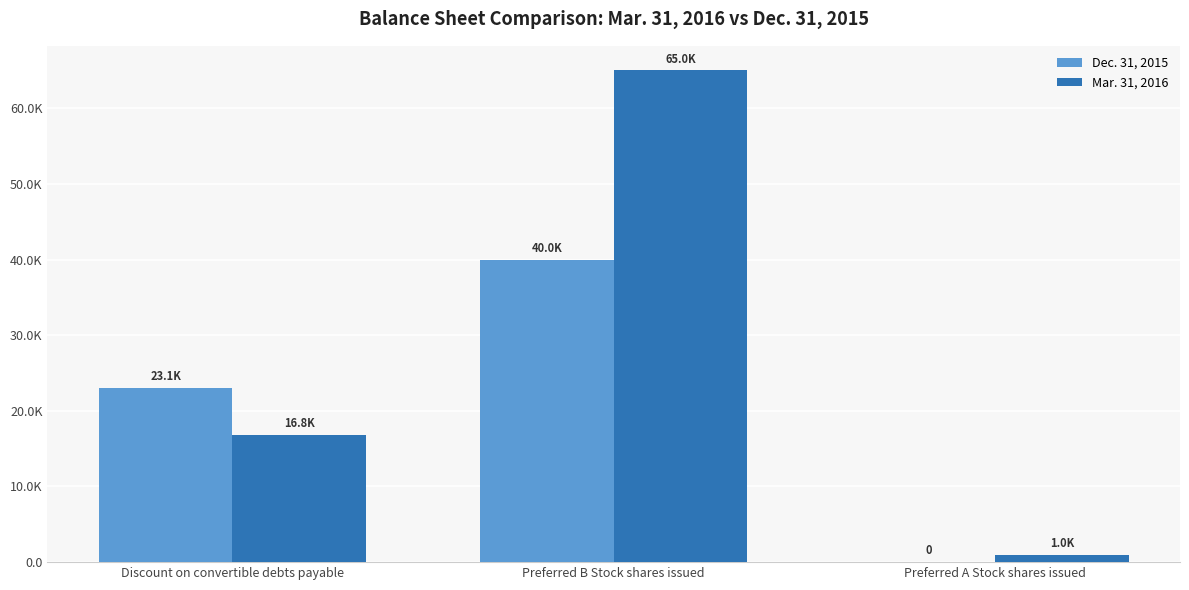

What position from the left is Preferred A Stock shares issued?

3